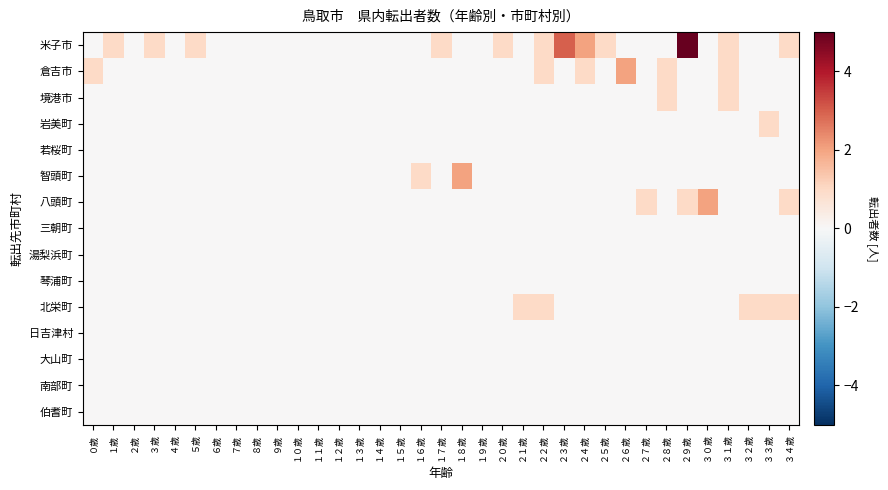

Reading left to right, list all the values displayed in this chart.

米子市: ０歳=0	１歳=1	２歳=0	３歳=1	４歳=0	５歳=1	６歳=0	７歳=0	８歳=0	９歳=0	１０歳=0	１１歳=0	１２歳=0	１３歳=0	１４歳=0	１５歳=0	１６歳=0	１７歳=1	１８歳=0	１９歳=0	２０歳=1	２１歳=0	２２歳=1	２３歳=3	２４歳=2	２５歳=1	２６歳=0	２７歳=0	２８歳=0	２９歳=5	３０歳=0	３１歳=1	３２歳=0	３３歳=0	３４歳=1
倉吉市: ０歳=1	１歳=0	２歳=0	３歳=0	４歳=0	５歳=0	６歳=0	７歳=0	８歳=0	９歳=0	１０歳=0	１１歳=0	１２歳=0	１３歳=0	１４歳=0	１５歳=0	１６歳=0	１７歳=0	１８歳=0	１９歳=0	２０歳=0	２１歳=0	２２歳=1	２３歳=0	２４歳=1	２５歳=0	２６歳=2	２７歳=0	２８歳=1	２９歳=0	３０歳=0	３１歳=1	３２歳=0	３３歳=0	３４歳=0
境港市: ０歳=0	１歳=0	２歳=0	３歳=0	４歳=0	５歳=0	６歳=0	７歳=0	８歳=0	９歳=0	１０歳=0	１１歳=0	１２歳=0	１３歳=0	１４歳=0	１５歳=0	１６歳=0	１７歳=0	１８歳=0	１９歳=0	２０歳=0	２１歳=0	２２歳=0	２３歳=0	２４歳=0	２５歳=0	２６歳=0	２７歳=0	２８歳=1	２９歳=0	３０歳=0	３１歳=1	３２歳=0	３３歳=0	３４歳=0
岩美町: ０歳=0	１歳=0	２歳=0	３歳=0	４歳=0	５歳=0	６歳=0	７歳=0	８歳=0	９歳=0	１０歳=0	１１歳=0	１２歳=0	１３歳=0	１４歳=0	１５歳=0	１６歳=0	１７歳=0	１８歳=0	１９歳=0	２０歳=0	２１歳=0	２２歳=0	２３歳=0	２４歳=0	２５歳=0	２６歳=0	２７歳=0	２８歳=0	２９歳=0	３０歳=0	３１歳=0	３２歳=0	３３歳=1	３４歳=0
若桜町: ０歳=0	１歳=0	２歳=0	３歳=0	４歳=0	５歳=0	６歳=0	７歳=0	８歳=0	９歳=0	１０歳=0	１１歳=0	１２歳=0	１３歳=0	１４歳=0	１５歳=0	１６歳=0	１７歳=0	１８歳=0	１９歳=0	２０歳=0	２１歳=0	２２歳=0	２３歳=0	２４歳=0	２５歳=0	２６歳=0	２７歳=0	２８歳=0	２９歳=0	３０歳=0	３１歳=0	３２歳=0	３３歳=0	３４歳=0
智頭町: ０歳=0	１歳=0	２歳=0	３歳=0	４歳=0	５歳=0	６歳=0	７歳=0	８歳=0	９歳=0	１０歳=0	１１歳=0	１２歳=0	１３歳=0	１４歳=0	１５歳=0	１６歳=1	１７歳=0	１８歳=2	１９歳=0	２０歳=0	２１歳=0	２２歳=0	２３歳=0	２４歳=0	２５歳=0	２６歳=0	２７歳=0	２８歳=0	２９歳=0	３０歳=0	３１歳=0	３２歳=0	３３歳=0	３４歳=0
八頭町: ０歳=0	１歳=0	２歳=0	３歳=0	４歳=0	５歳=0	６歳=0	７歳=0	８歳=0	９歳=0	１０歳=0	１１歳=0	１２歳=0	１３歳=0	１４歳=0	１５歳=0	１６歳=0	１７歳=0	１８歳=0	１９歳=0	２０歳=0	２１歳=0	２２歳=0	２３歳=0	２４歳=0	２５歳=0	２６歳=0	２７歳=1	２８歳=0	２９歳=1	３０歳=2	３１歳=0	３２歳=0	３３歳=0	３４歳=1
三朝町: ０歳=0	１歳=0	２歳=0	３歳=0	４歳=0	５歳=0	６歳=0	７歳=0	８歳=0	９歳=0	１０歳=0	１１歳=0	１２歳=0	１３歳=0	１４歳=0	１５歳=0	１６歳=0	１７歳=0	１８歳=0	１９歳=0	２０歳=0	２１歳=0	２２歳=0	２３歳=0	２４歳=0	２５歳=0	２６歳=0	２７歳=0	２８歳=0	２９歳=0	３０歳=0	３１歳=0	３２歳=0	３３歳=0	３４歳=0
湯梨浜町: ０歳=0	１歳=0	２歳=0	３歳=0	４歳=0	５歳=0	６歳=0	７歳=0	８歳=0	９歳=0	１０歳=0	１１歳=0	１２歳=0	１３歳=0	１４歳=0	１５歳=0	１６歳=0	１７歳=0	１８歳=0	１９歳=0	２０歳=0	２１歳=0	２２歳=0	２３歳=0	２４歳=0	２５歳=0	２６歳=0	２７歳=0	２８歳=0	２９歳=0	３０歳=0	３１歳=0	３２歳=0	３３歳=0	３４歳=0
琴浦町: ０歳=0	１歳=0	２歳=0	３歳=0	４歳=0	５歳=0	６歳=0	７歳=0	８歳=0	９歳=0	１０歳=0	１１歳=0	１２歳=0	１３歳=0	１４歳=0	１５歳=0	１６歳=0	１７歳=0	１８歳=0	１９歳=0	２０歳=0	２１歳=0	２２歳=0	２３歳=0	２４歳=0	２５歳=0	２６歳=0	２７歳=0	２８歳=0	２９歳=0	３０歳=0	３１歳=0	３２歳=0	３３歳=0	３４歳=0
北栄町: ０歳=0	１歳=0	２歳=0	３歳=0	４歳=0	５歳=0	６歳=0	７歳=0	８歳=0	９歳=0	１０歳=0	１１歳=0	１２歳=0	１３歳=0	１４歳=0	１５歳=0	１６歳=0	１７歳=0	１８歳=0	１９歳=0	２０歳=0	２１歳=1	２２歳=1	２３歳=0	２４歳=0	２５歳=0	２６歳=0	２７歳=0	２８歳=0	２９歳=0	３０歳=0	３１歳=0	３２歳=1	３３歳=1	３４歳=1
日吉津村: ０歳=0	１歳=0	２歳=0	３歳=0	４歳=0	５歳=0	６歳=0	７歳=0	８歳=0	９歳=0	１０歳=0	１１歳=0	１２歳=0	１３歳=0	１４歳=0	１５歳=0	１６歳=0	１７歳=0	１８歳=0	１９歳=0	２０歳=0	２１歳=0	２２歳=0	２３歳=0	２４歳=0	２５歳=0	２６歳=0	２７歳=0	２８歳=0	２９歳=0	３０歳=0	３１歳=0	３２歳=0	３３歳=0	３４歳=0
大山町: ０歳=0	１歳=0	２歳=0	３歳=0	４歳=0	５歳=0	６歳=0	７歳=0	８歳=0	９歳=0	１０歳=0	１１歳=0	１２歳=0	１３歳=0	１４歳=0	１５歳=0	１６歳=0	１７歳=0	１８歳=0	１９歳=0	２０歳=0	２１歳=0	２２歳=0	２３歳=0	２４歳=0	２５歳=0	２６歳=0	２７歳=0	２８歳=0	２９歳=0	３０歳=0	３１歳=0	３２歳=0	３３歳=0	３４歳=0
南部町: ０歳=0	１歳=0	２歳=0	３歳=0	４歳=0	５歳=0	６歳=0	７歳=0	８歳=0	９歳=0	１０歳=0	１１歳=0	１２歳=0	１３歳=0	１４歳=0	１５歳=0	１６歳=0	１７歳=0	１８歳=0	１９歳=0	２０歳=0	２１歳=0	２２歳=0	２３歳=0	２４歳=0	２５歳=0	２６歳=0	２７歳=0	２８歳=0	２９歳=0	３０歳=0	３１歳=0	３２歳=0	３３歳=0	３４歳=0
伯耆町: ０歳=0	１歳=0	２歳=0	３歳=0	４歳=0	５歳=0	６歳=0	７歳=0	８歳=0	９歳=0	１０歳=0	１１歳=0	１２歳=0	１３歳=0	１４歳=0	１５歳=0	１６歳=0	１７歳=0	１８歳=0	１９歳=0	２０歳=0	２１歳=0	２２歳=0	２３歳=0	２４歳=0	２５歳=0	２６歳=0	２７歳=0	２８歳=0	２９歳=0	３０歳=0	３１歳=0	３２歳=0	３３歳=0	３４歳=0